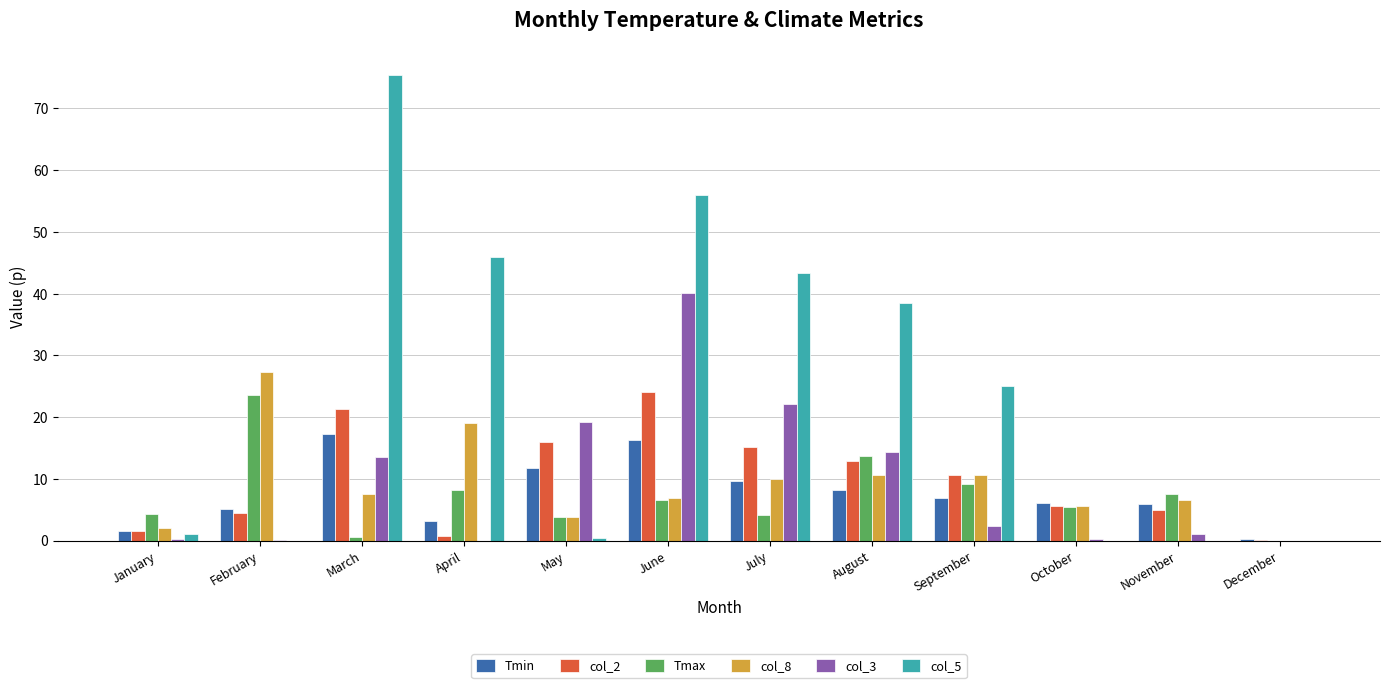

Where does the col_5 series first go above 25?

March